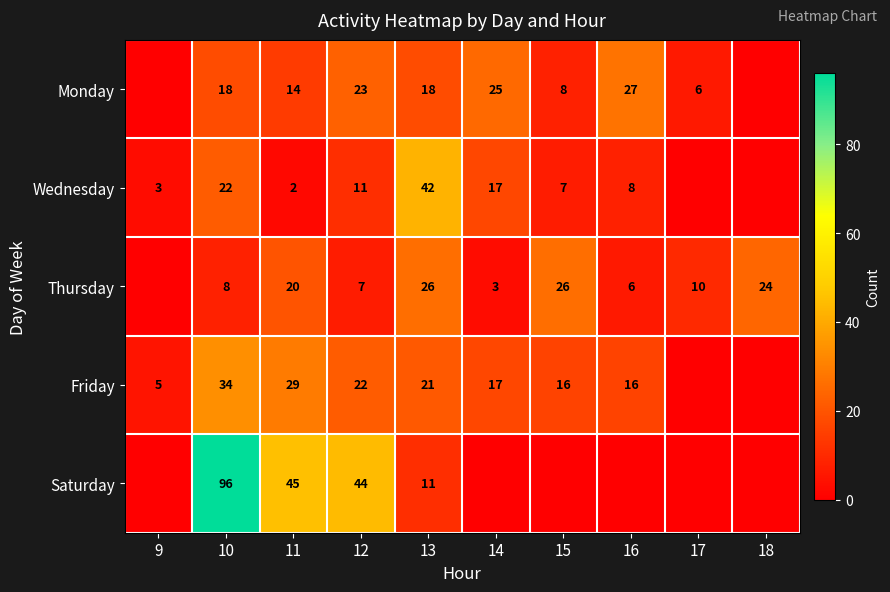

What is the greatest value displayed?

96